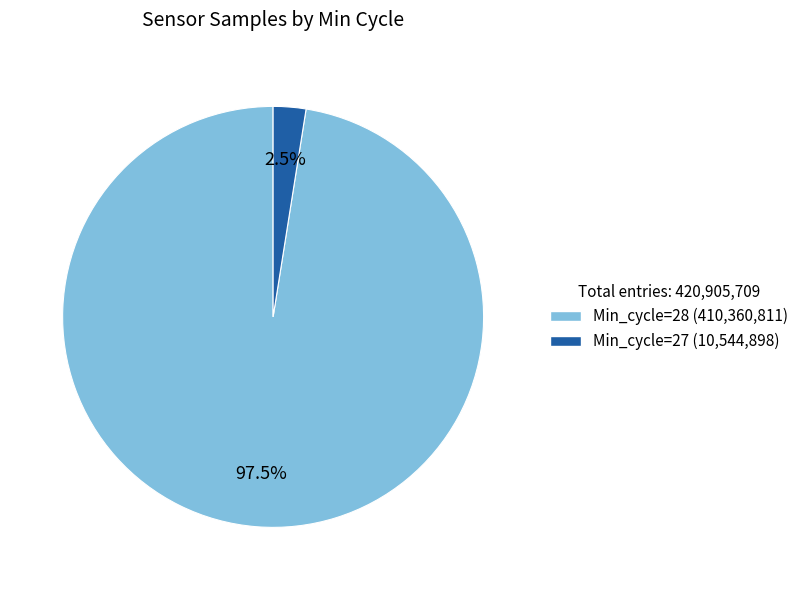

Is there a majority slice in this chart?

Yes